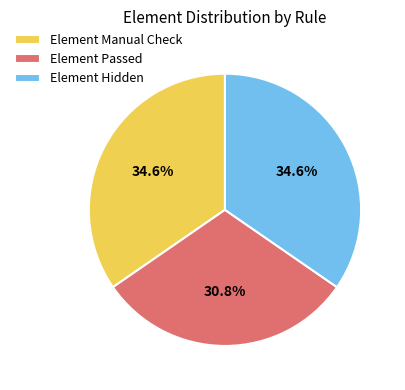

How much of the chart is everything except Element Hidden?

65.4%